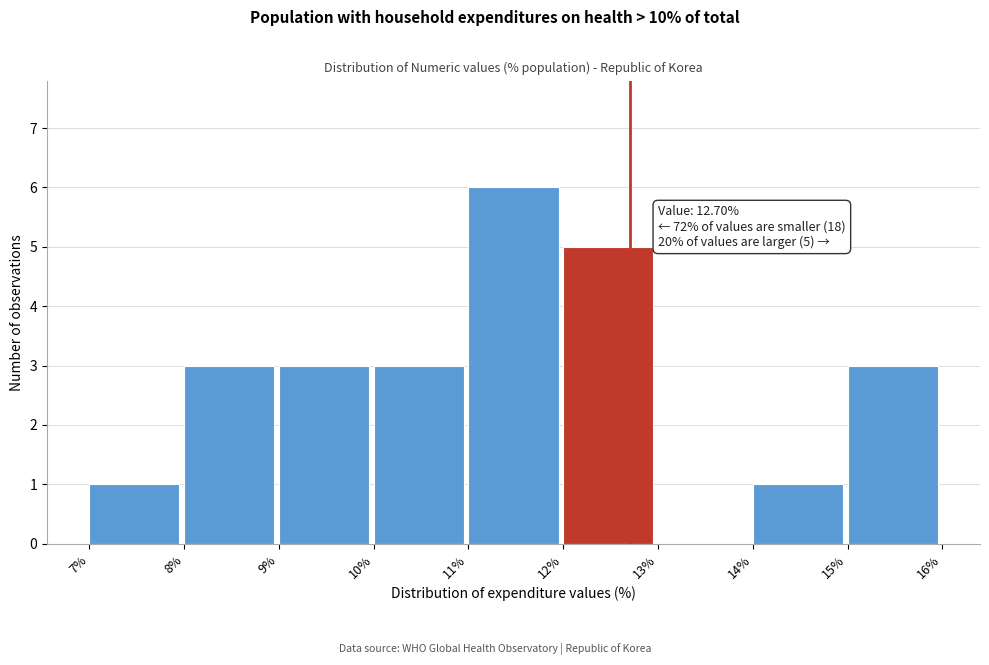

Which range on the x-axis has the tallest bar?

11% to 12%